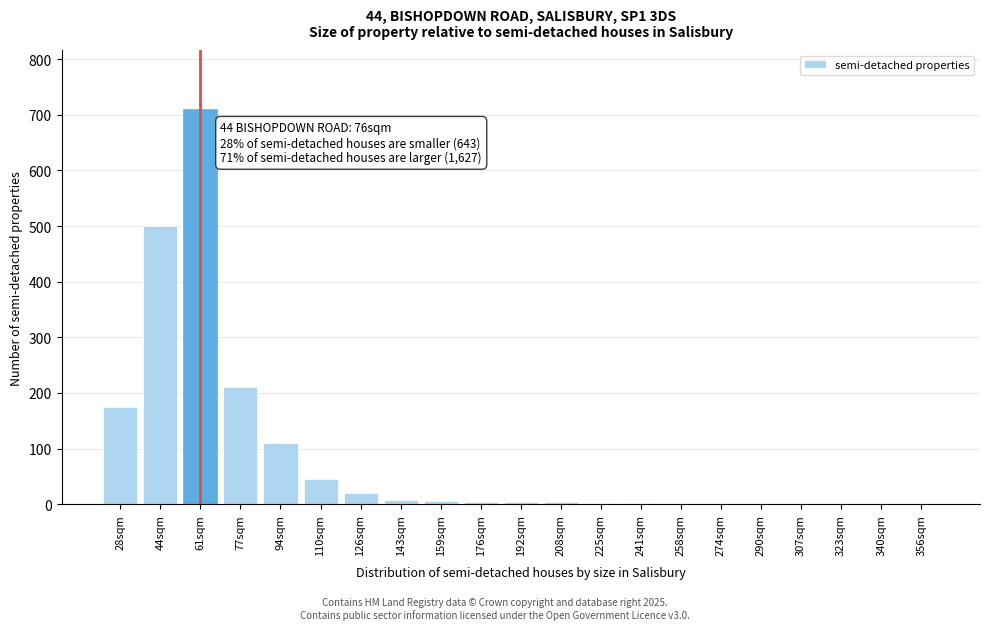

What is the maximum value shown in the chart?

710